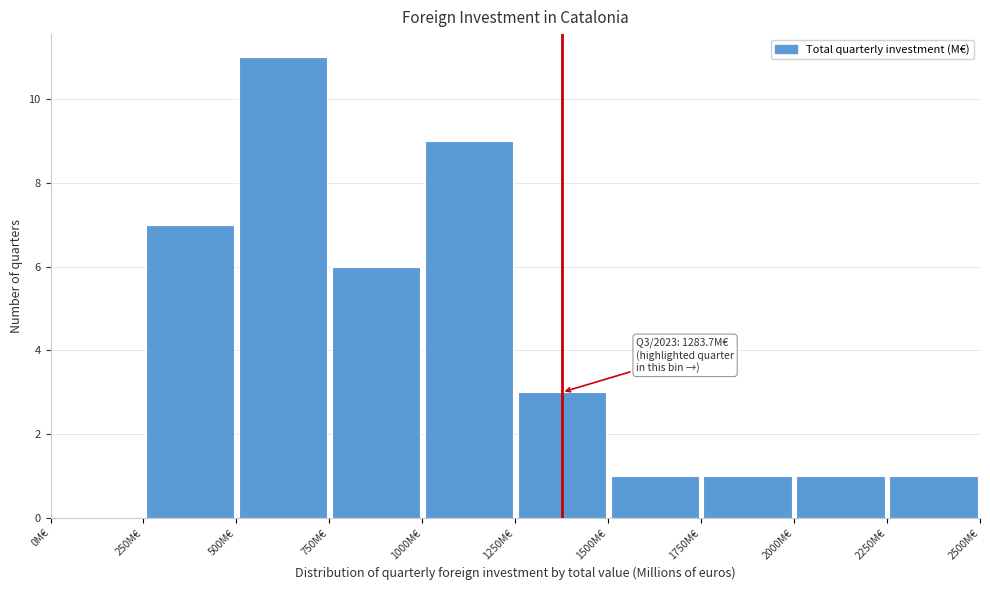

Which range on the x-axis has the tallest bar?

500 to 750